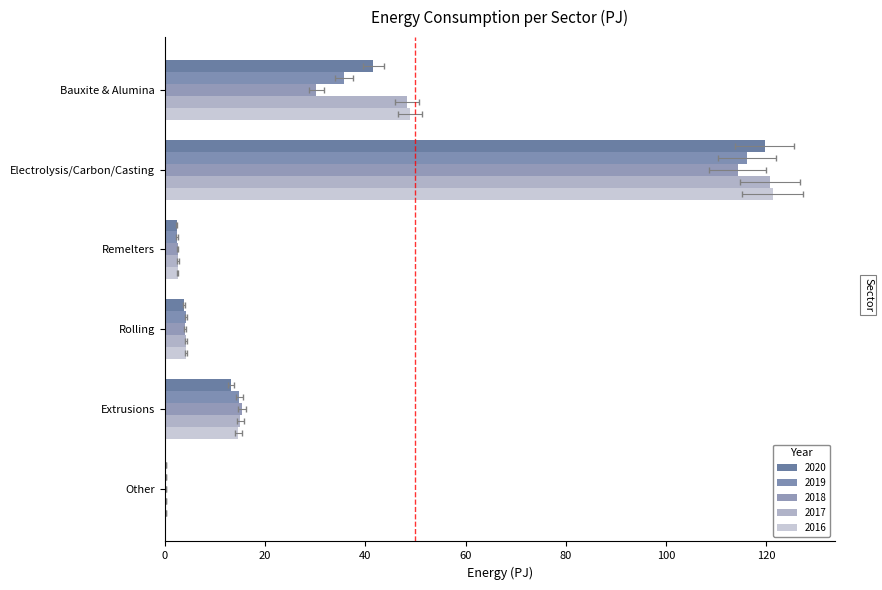

How many data points does each series have?

6